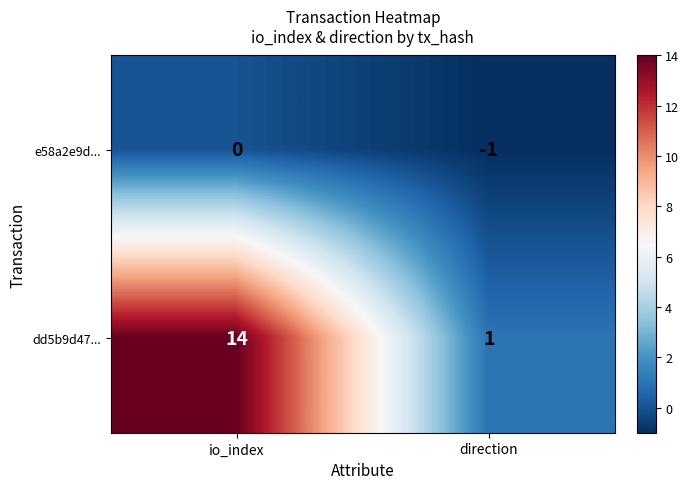

List the series in order of their peak value, highest first.

dd5b9d47..., e58a2e9d...